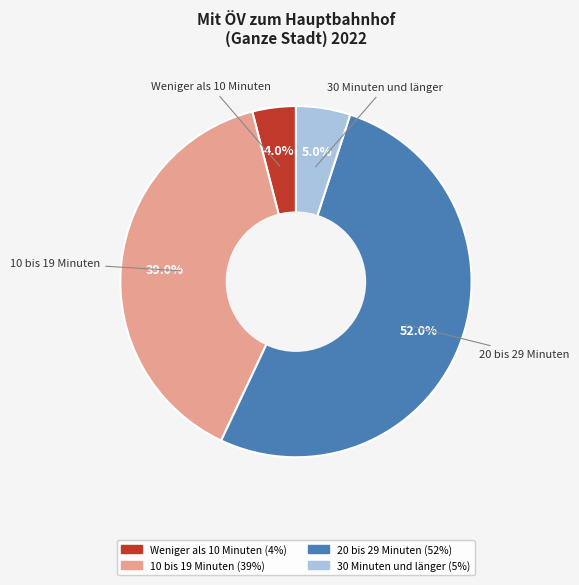

Which has a higher value, Weniger als 10 Minuten or 10 bis 19 Minuten?

10 bis 19 Minuten